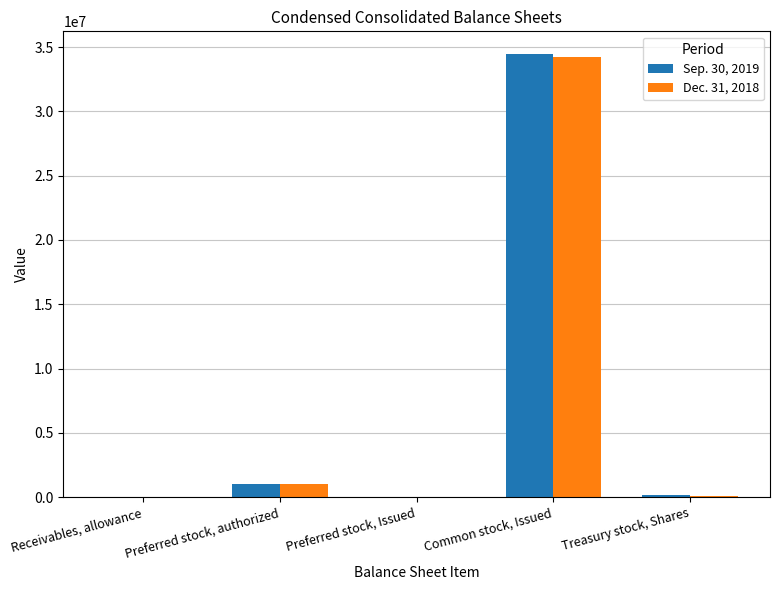

Which category has the highest value in the Sep. 30, 2019 series?

Common stock, Issued